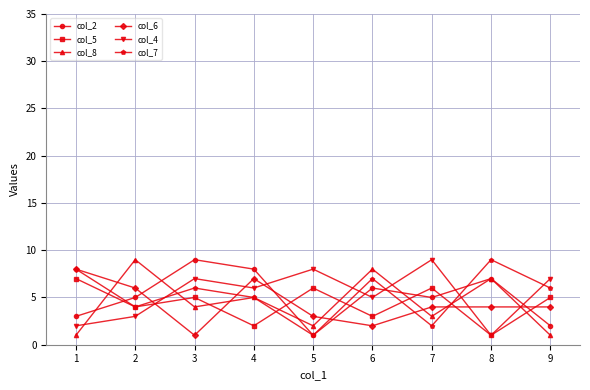

What is the average value of the col_6 series?

4